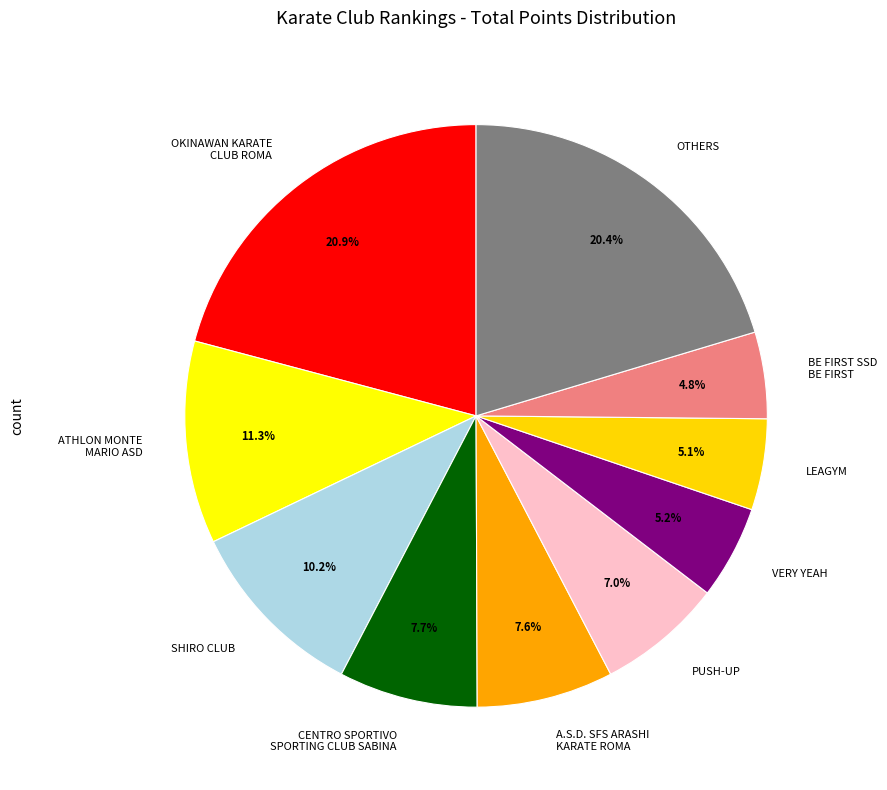

What is the largest slice in the pie chart?

OKINAWAN KARATE CLUB ROMA